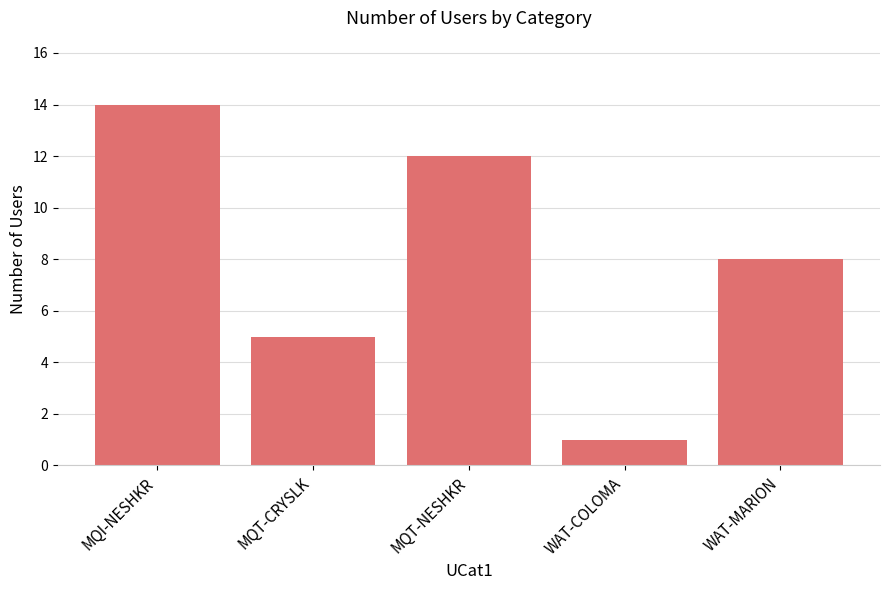

Approximately how many times larger is the value at MQT-NESHKR compared to MQI-NESHKR?

0.9